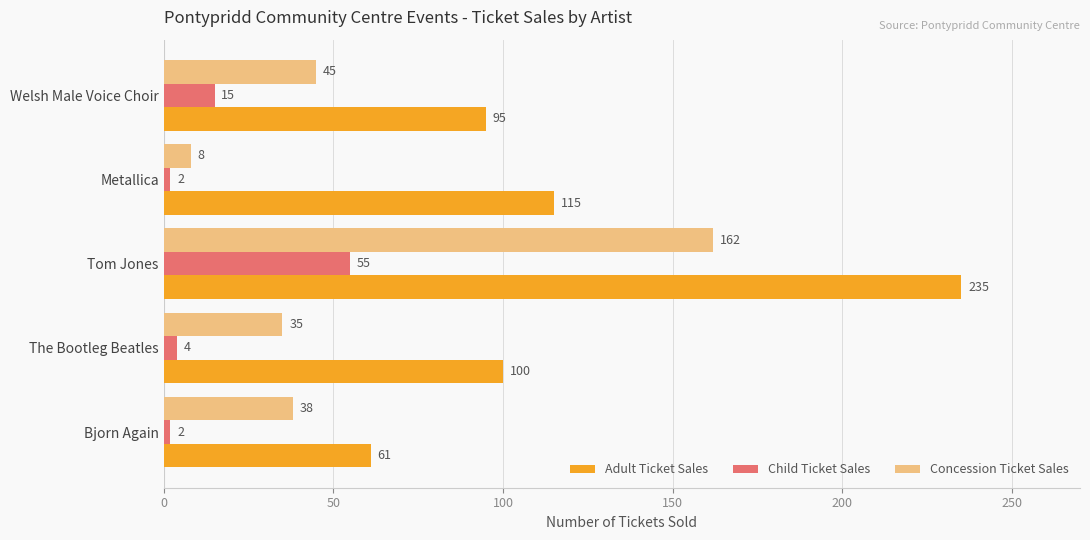

Which series has the largest range (max minus min)?

Adult Ticket Sales